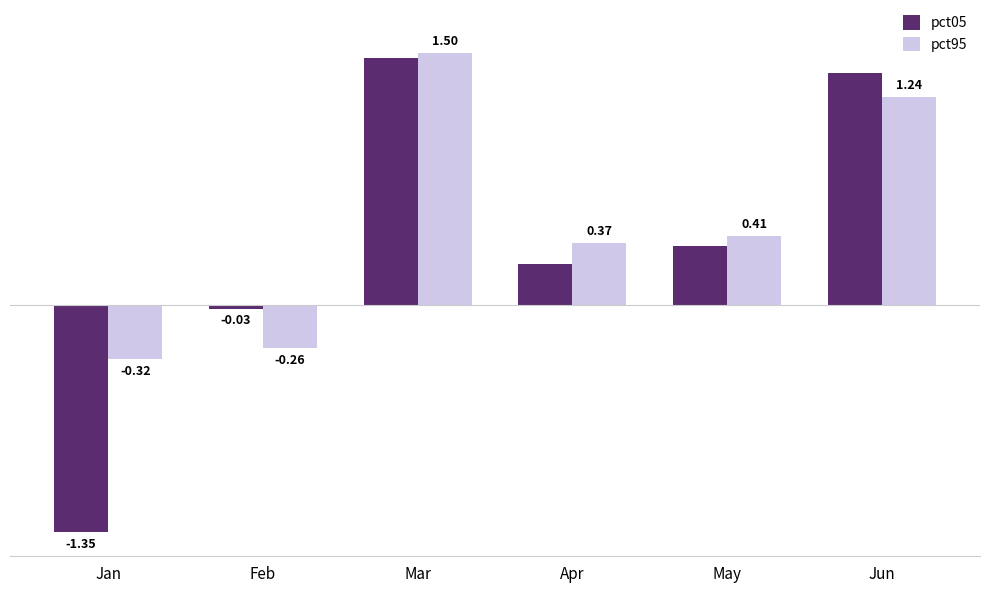

What is the difference between the highest and lowest values at Apr?

0.1